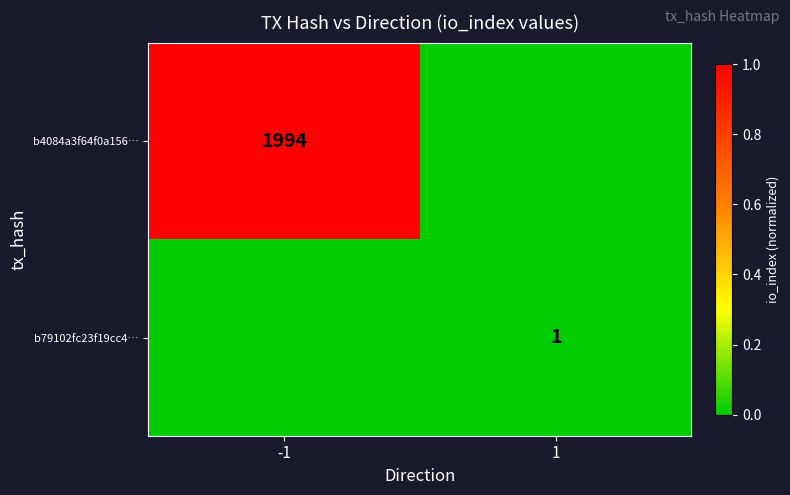

The value of b4084a3f64f0a156… at -1 is 1994. True or false?

True